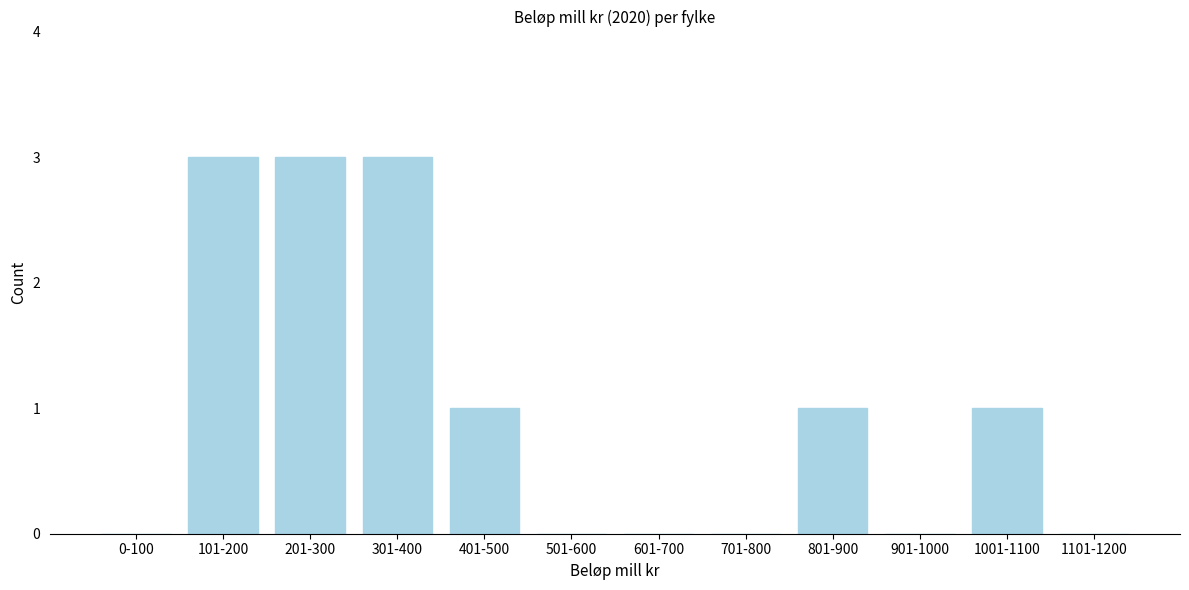

Reading left to right, list all the values displayed in this chart.

0-100=0	101-200=3	201-300=3	301-400=3	401-500=1	501-600=0	601-700=0	701-800=0	801-900=1	901-1000=0	1001-1100=1	1101-1200=0